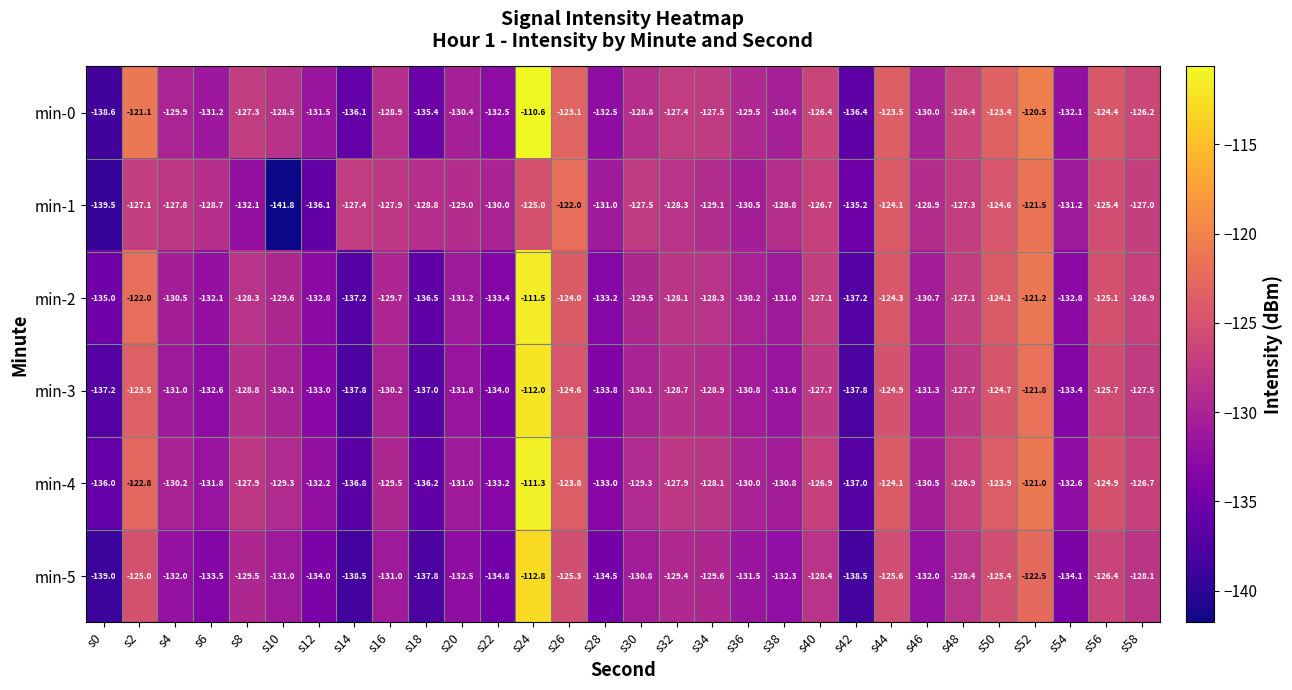

What is the minimum value for min-0?

-138.6